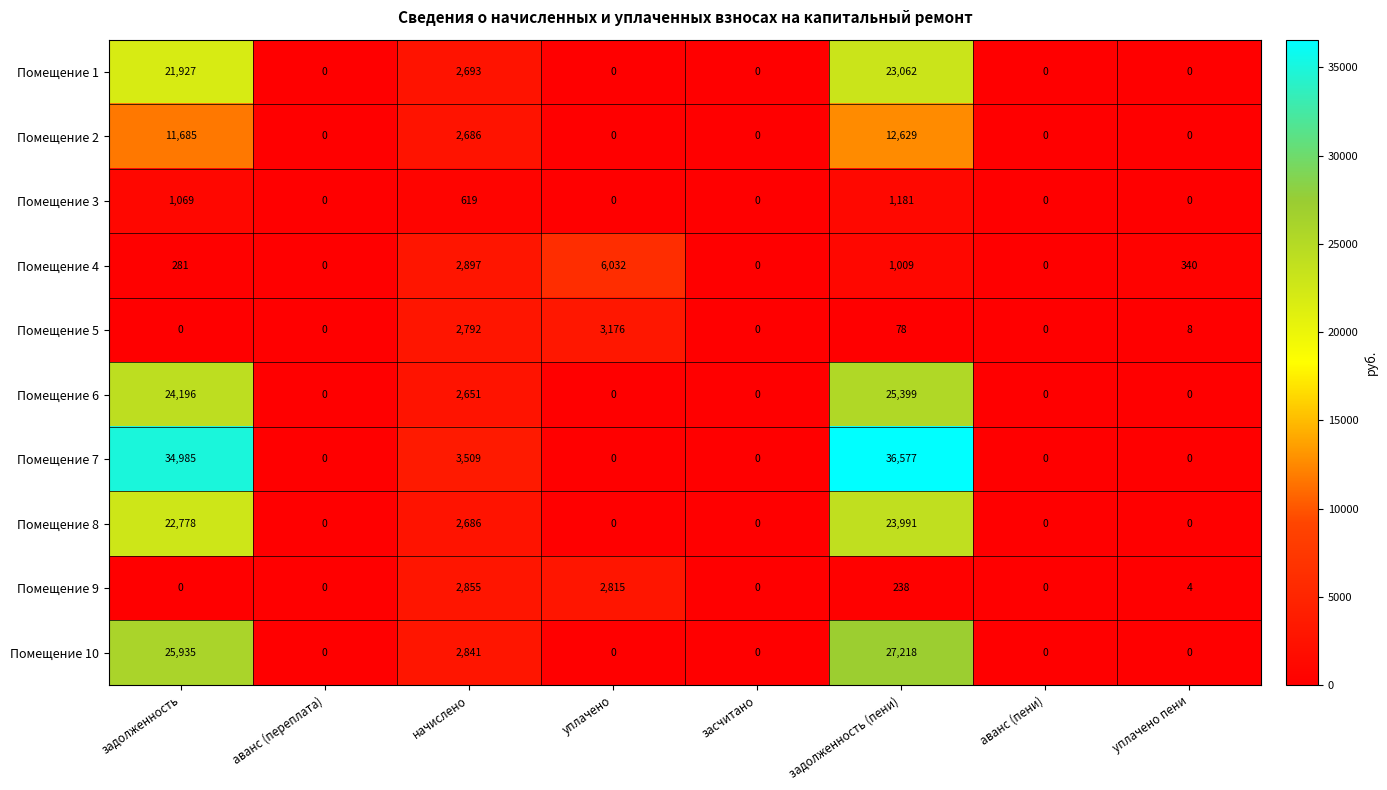

At how many categories does at least one series exceed 17473?

2